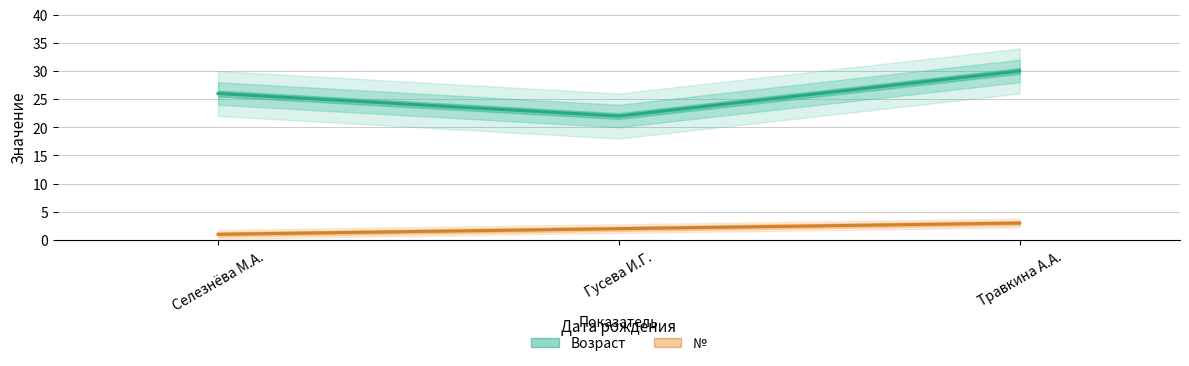

Which label corresponds to the smallest value in the chart?

Селезнёва М.А.